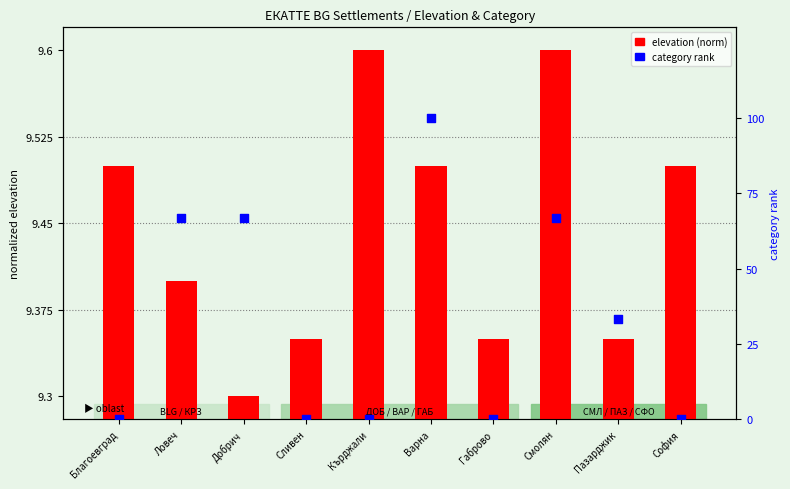

What is the total value across all series at Варна?

109.5